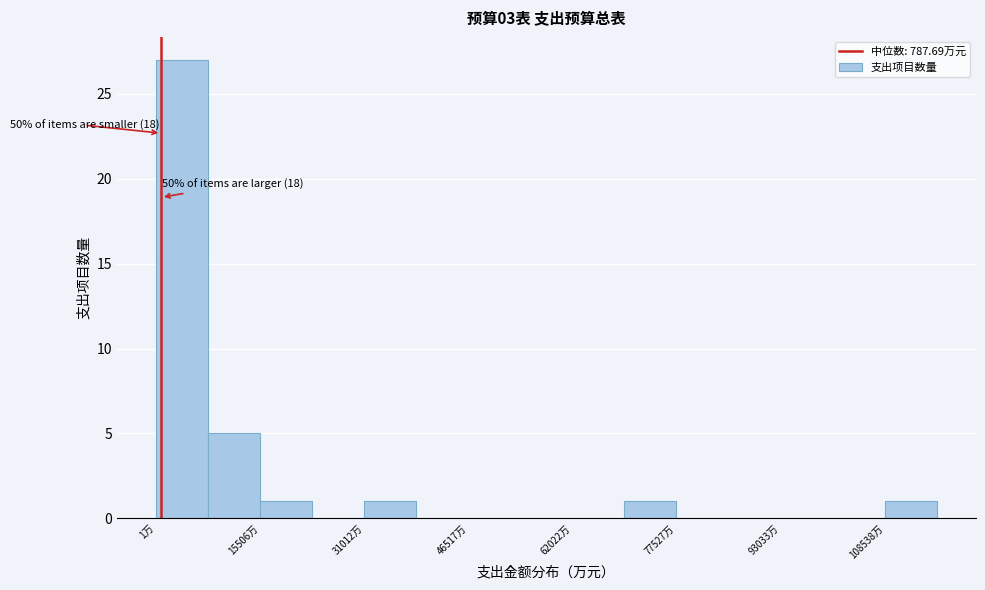

Read against the x-axis, roughly where is the centre of the tallest bar?

4000